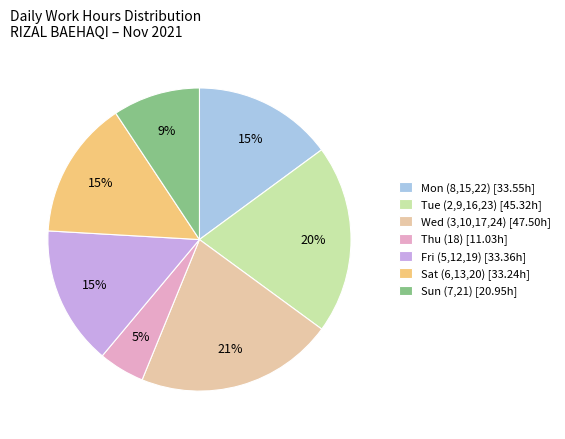

Is Fri (5,12,19) [33.36h] the majority of the pie?

No